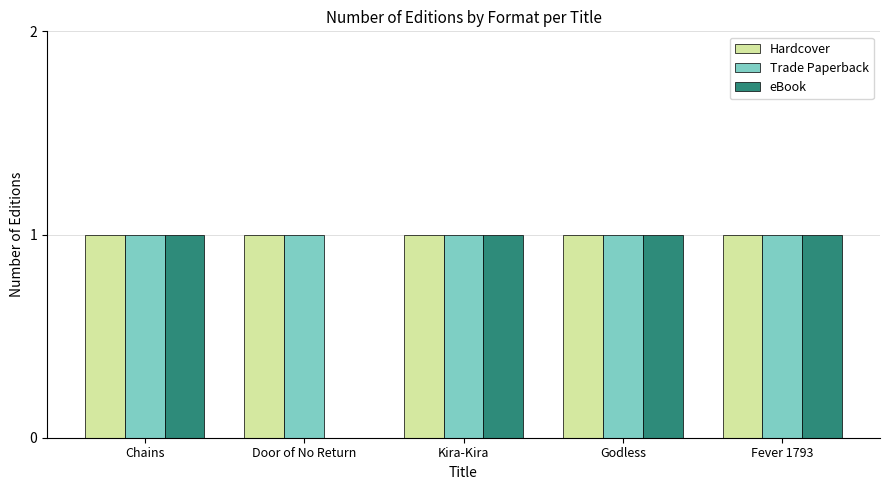

What is the maximum value for Trade Paperback?

1